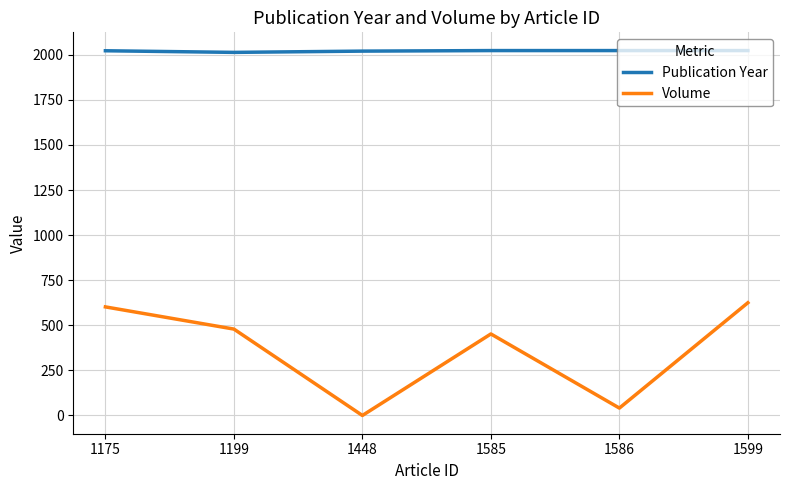

What is the average value of the Publication Year series?

2021